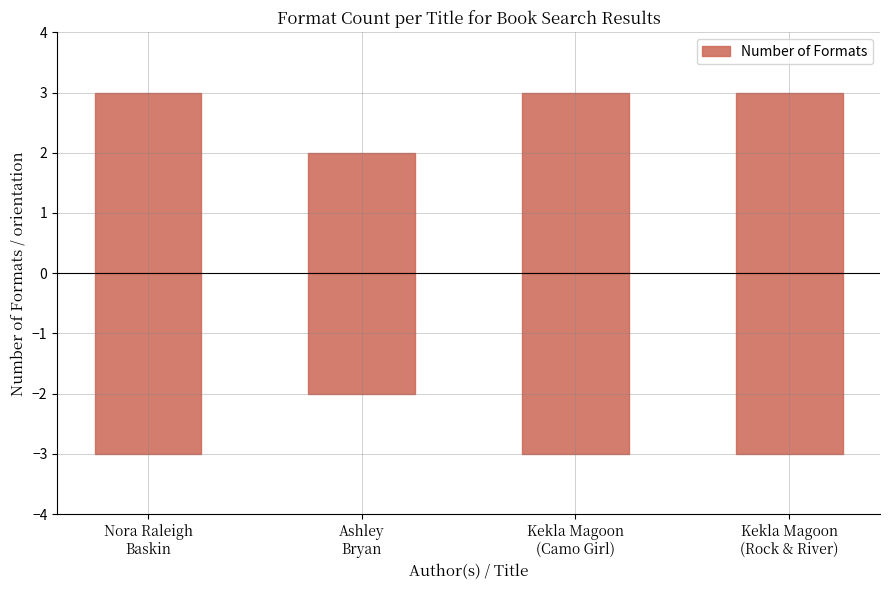

What position from the right is Nora Raleigh
Baskin?

4